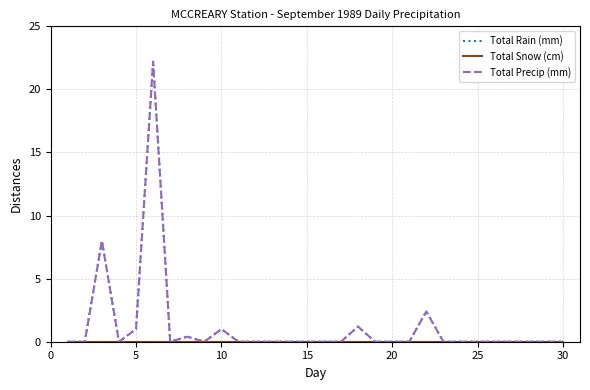

Which series has the largest total across all categories?

Total Rain (mm)